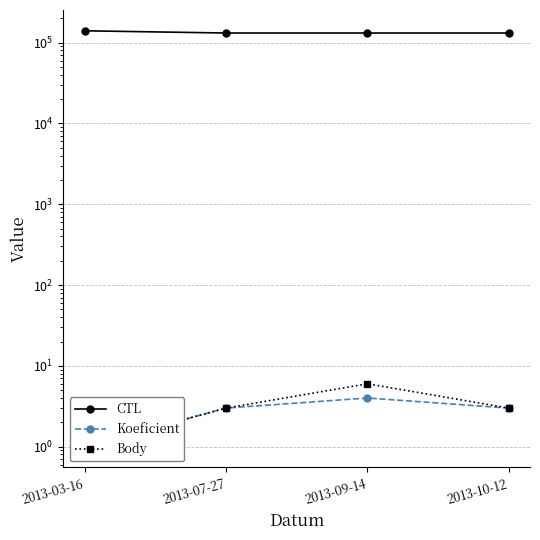

What position from the right is 2013-03-16?

4